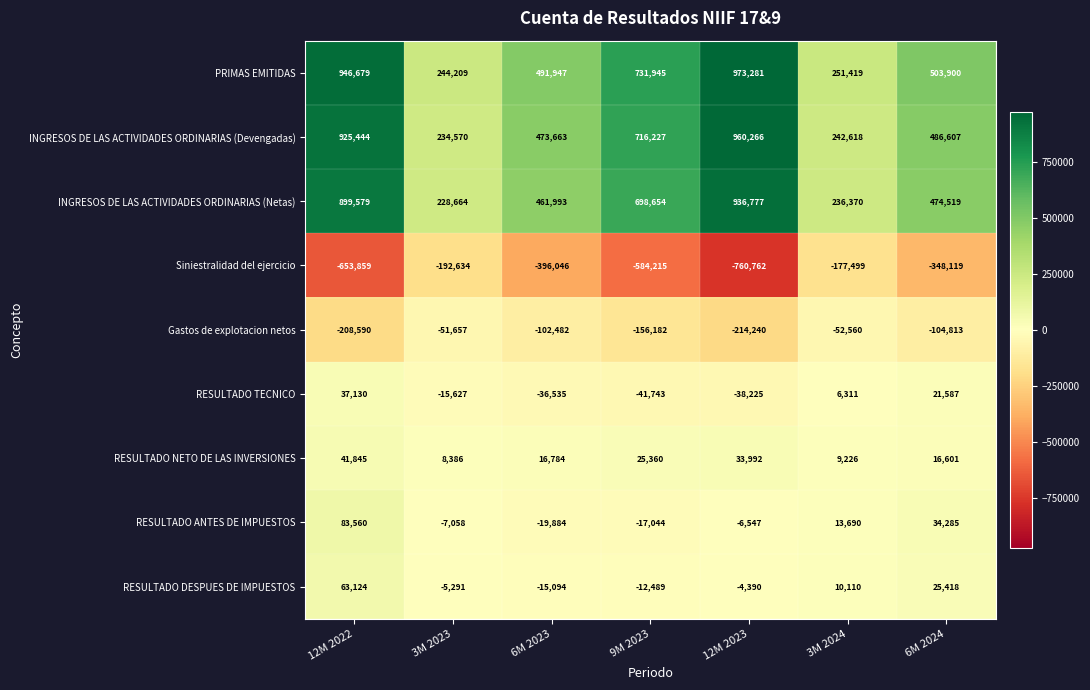

What is the sum of the RESULTADO DESPUES DE IMPUESTOS values at 6M 2023 and 6M 2024?

10324